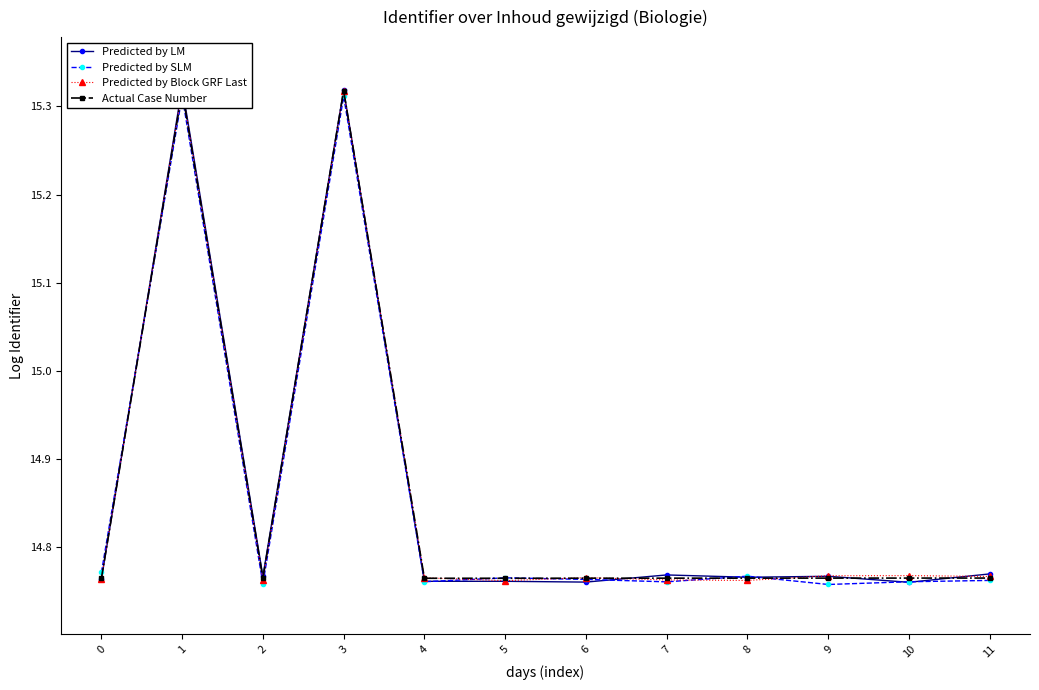

What value does the Actual Case Number series have at 4?

14.8